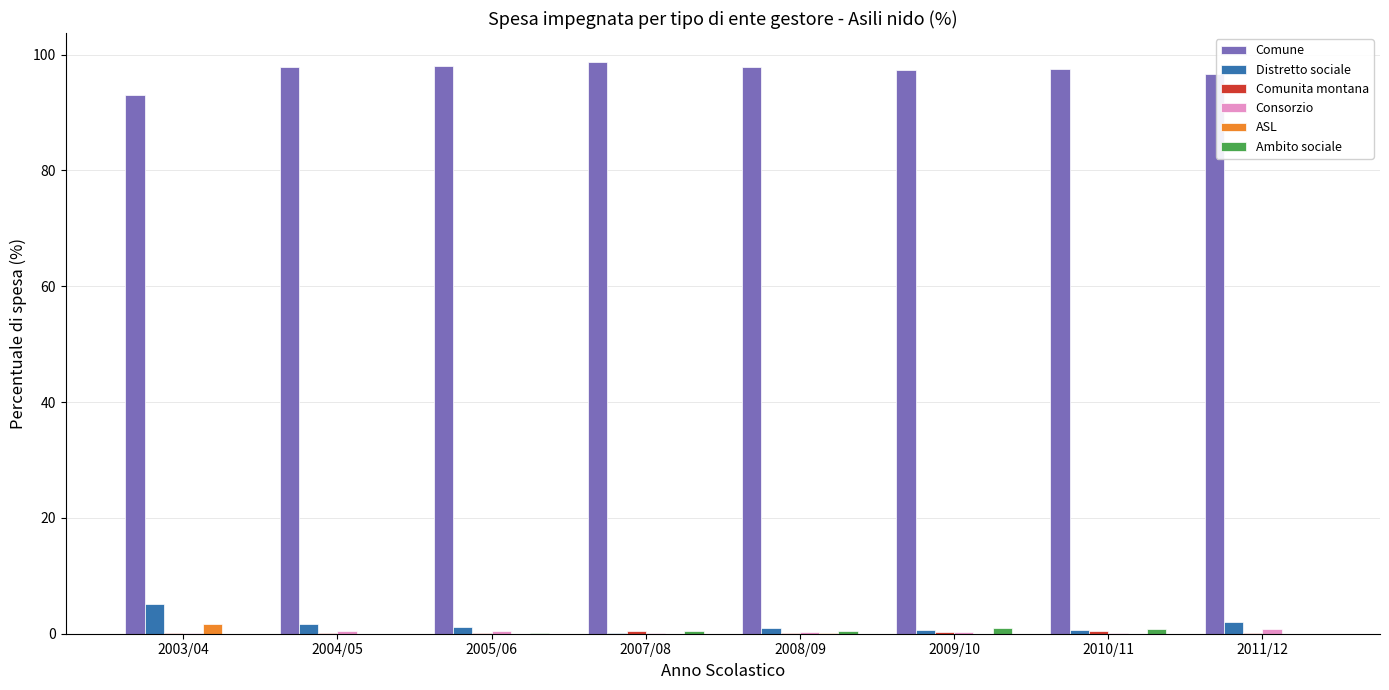

Is the value of Distretto sociale at 2011/12 greater than the value of ASL at 2010/11?

Yes